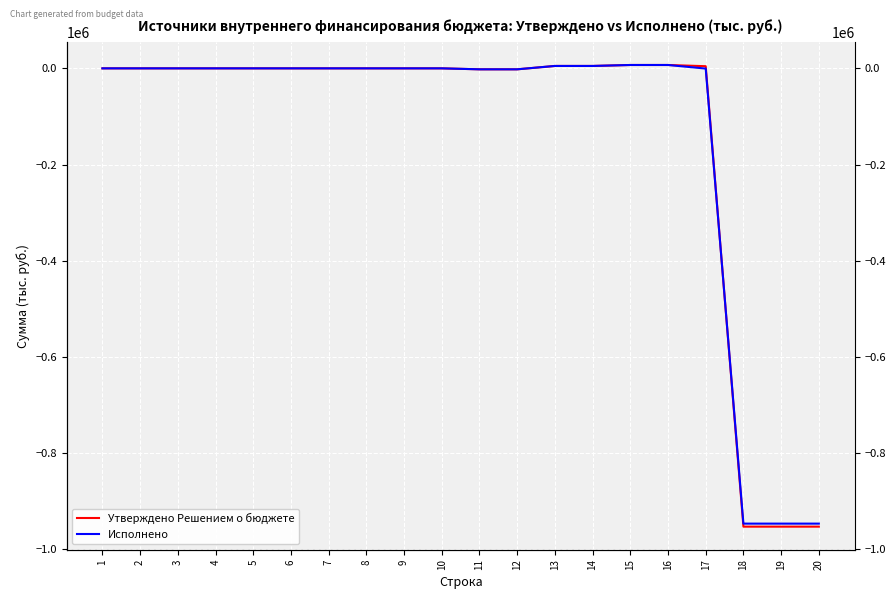

Is this an area chart (filled region under the line)?

No